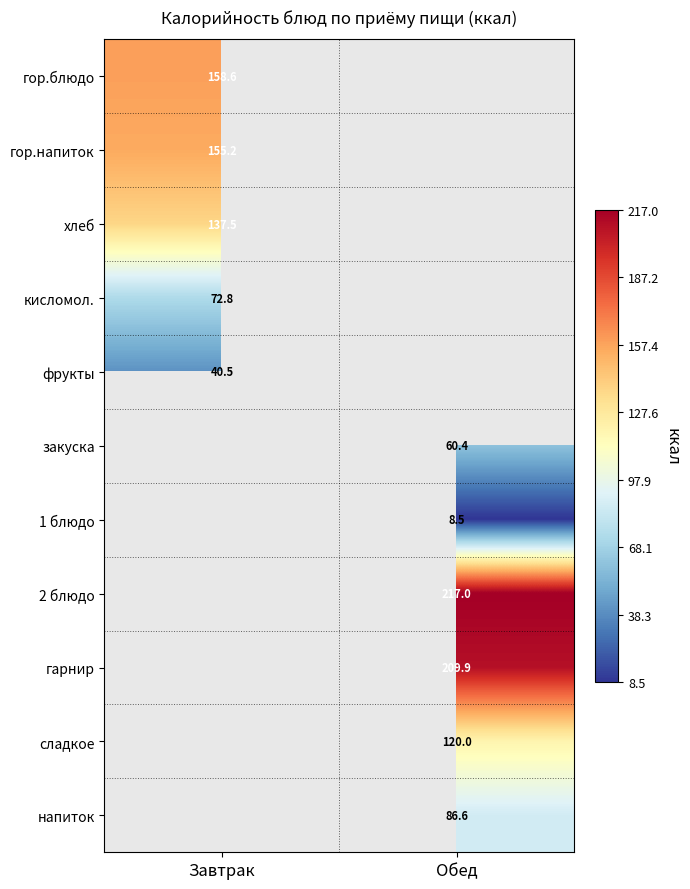

Is the value of 1 блюдо at Обед greater than the value of напиток at Обед?

No